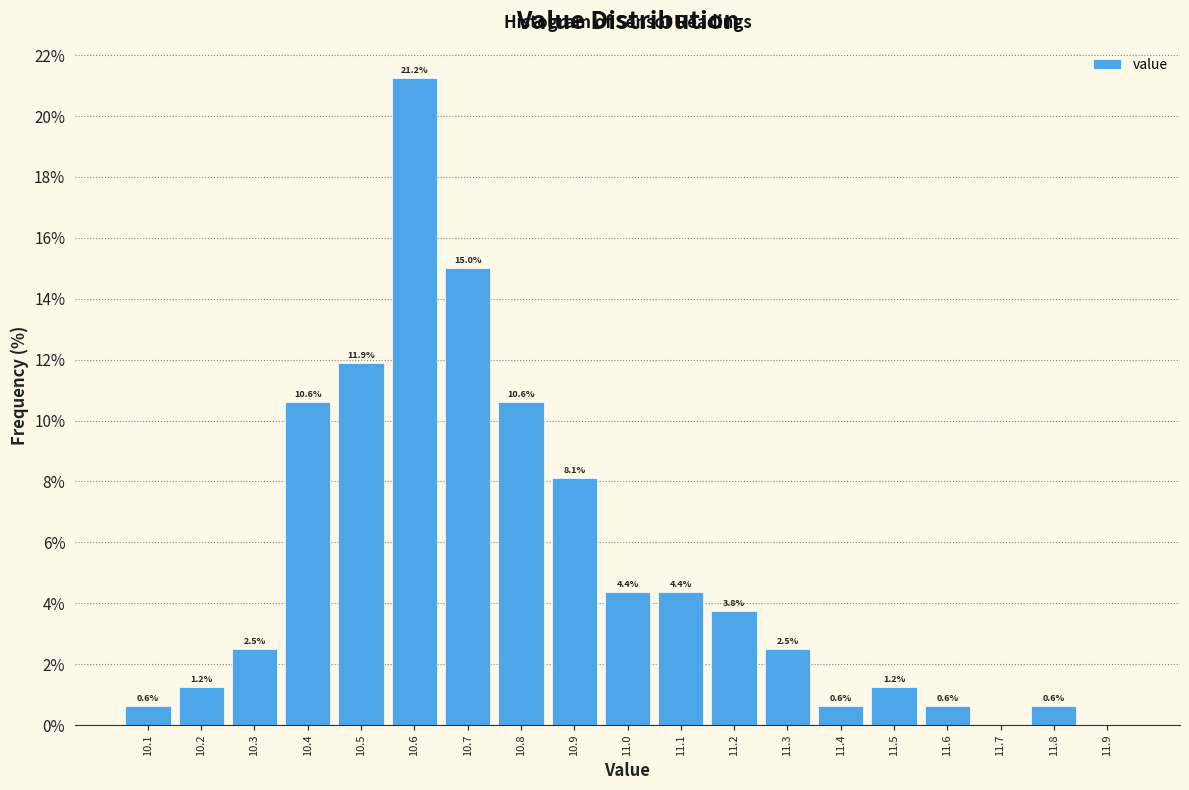

Over which range of the x-axis is the bar tallest?

10.55 to 10.65